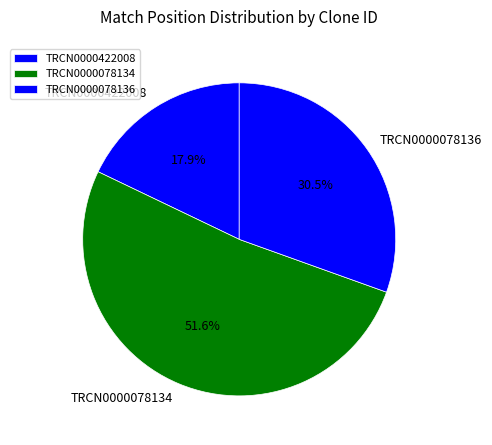

Rank the categories by value from highest to lowest.

TRCN0000078134, TRCN0000078136, TRCN0000422008